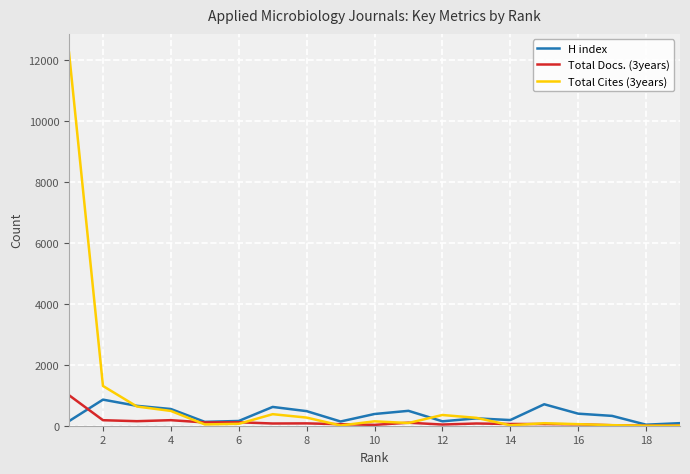

What is the maximum value shown in the chart?

12257